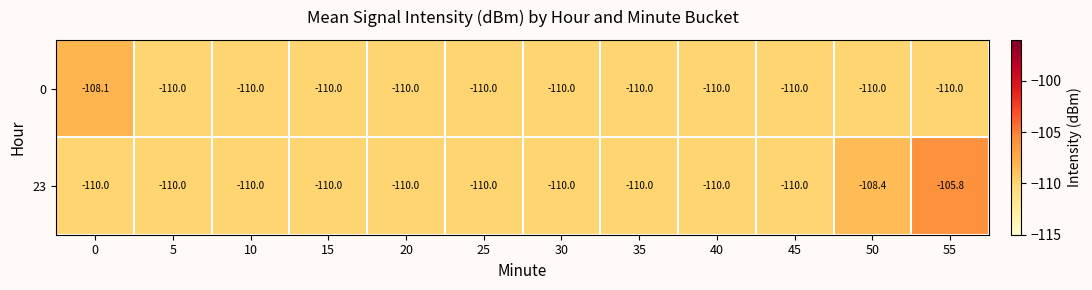

Which series has the largest range (max minus min)?

23